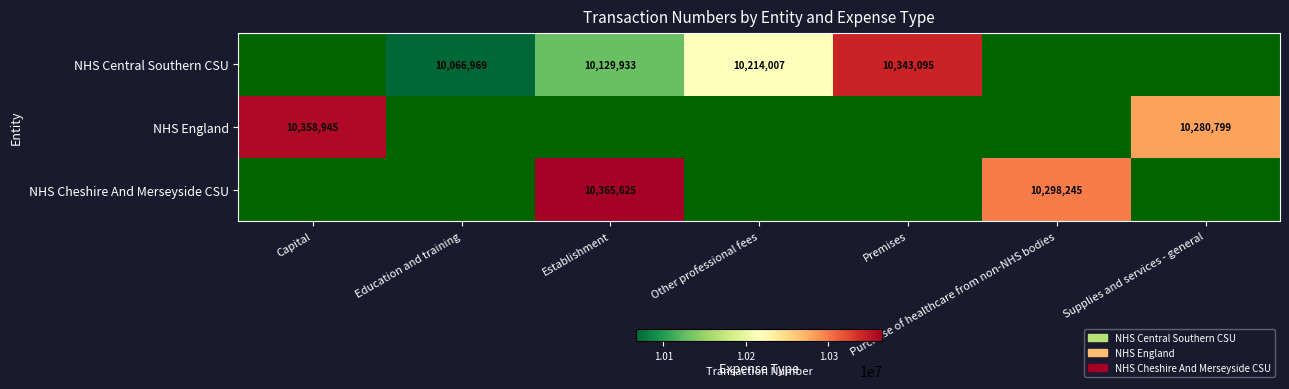

Is it true that NHS Central Southern CSU equals 7065234 at Premises?

False